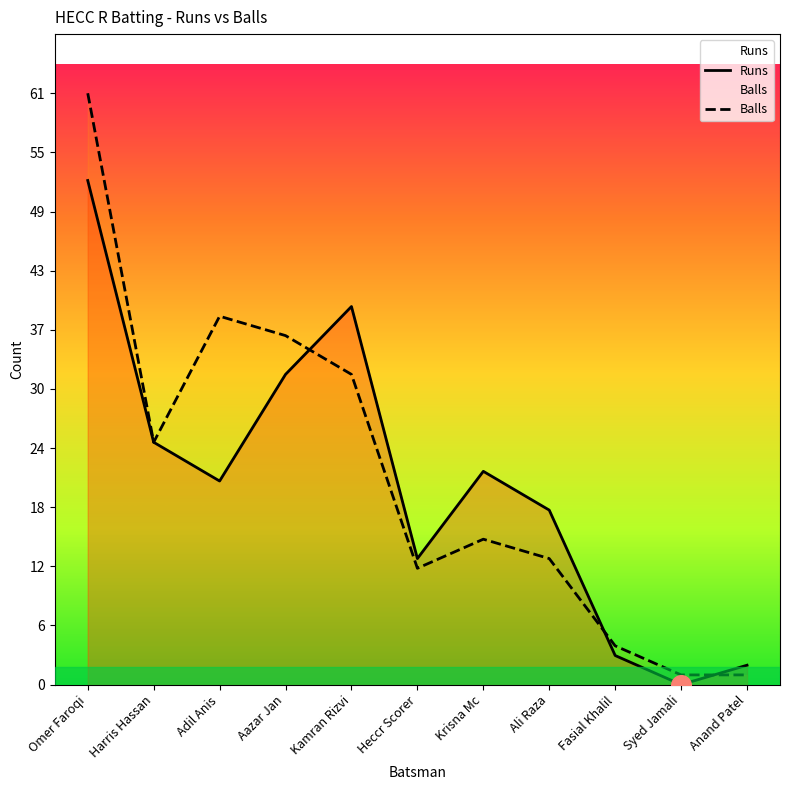

Which series contains the lowest Y value?

Runs